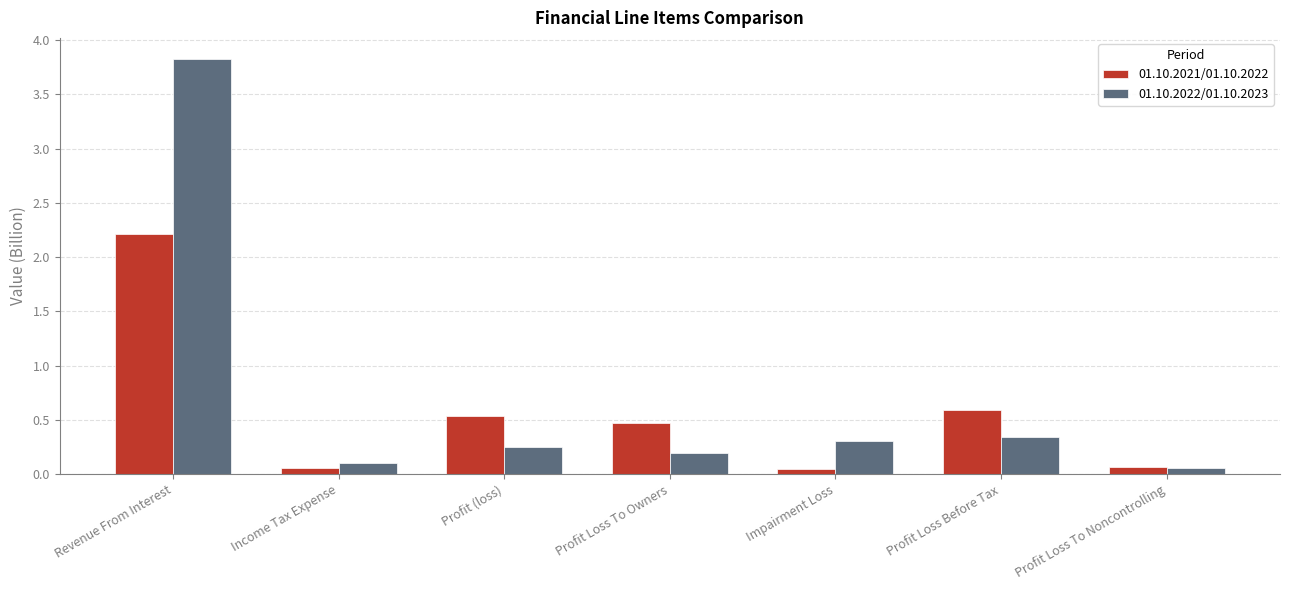

What is the average value of the 01.10.2021/01.10.2022 series?

0.6